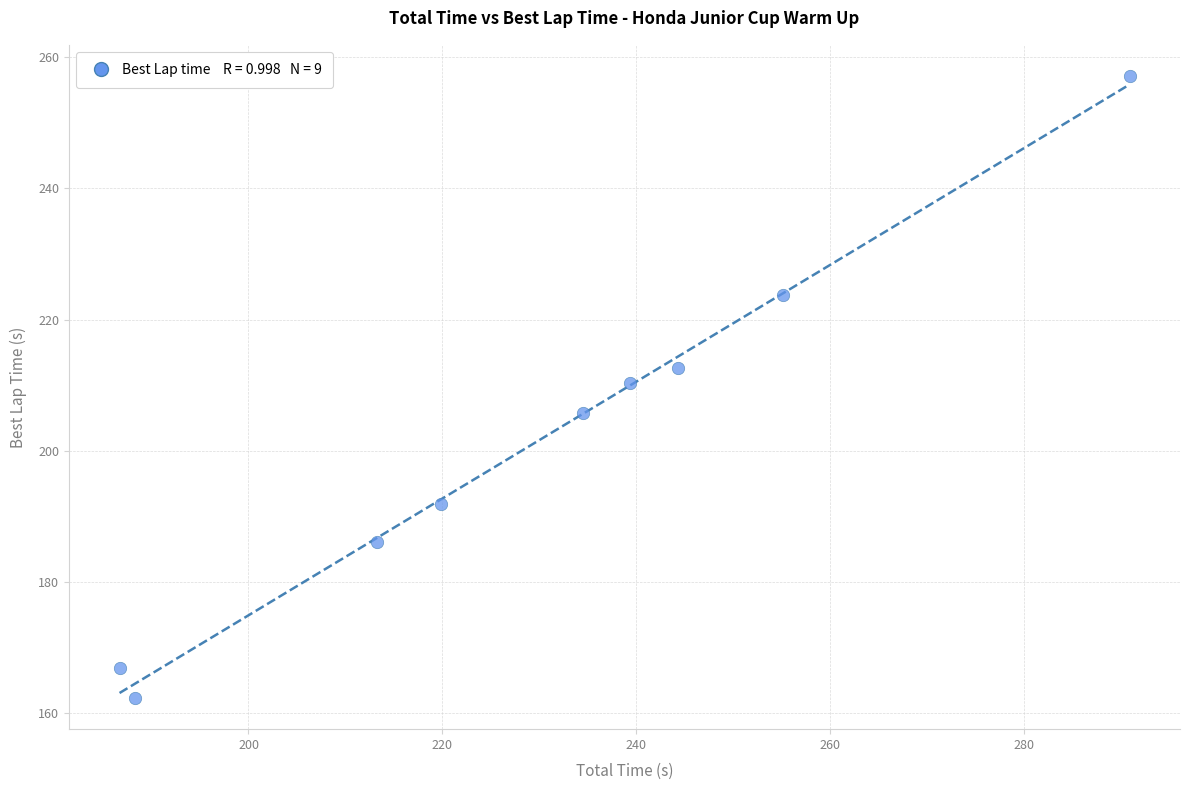

What Y value in the scatter plot is closest to 209?

210.3